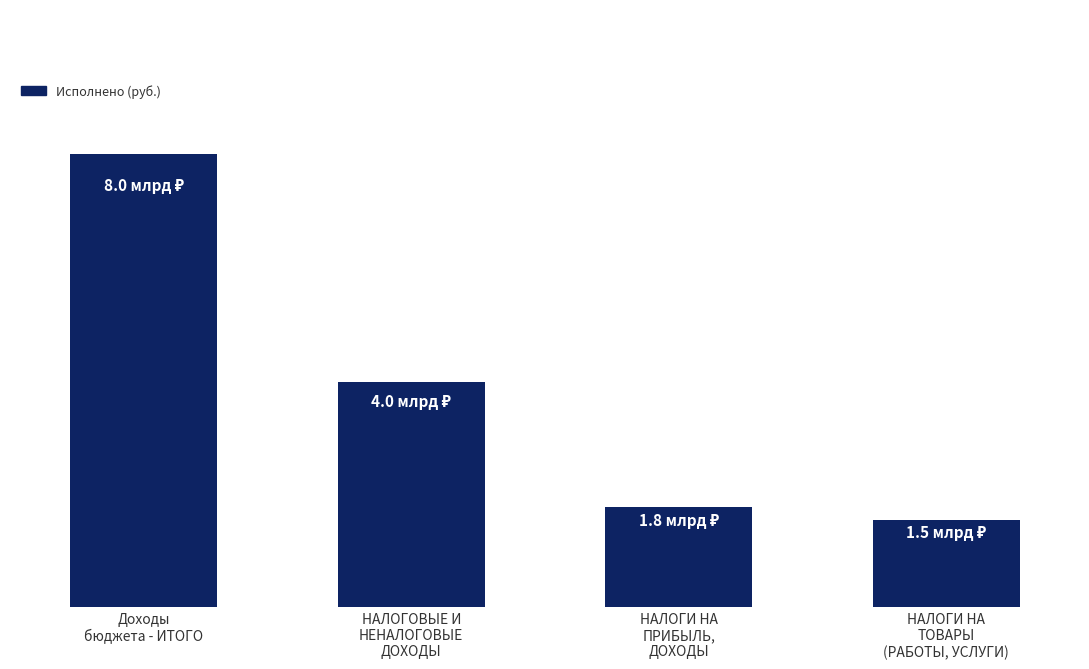

Are the bars horizontal?

No